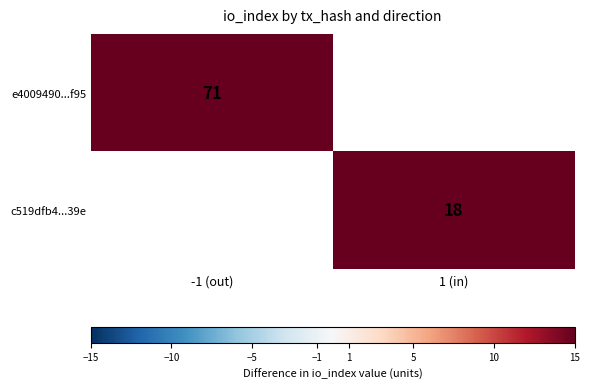

How many data points does each series have?

2